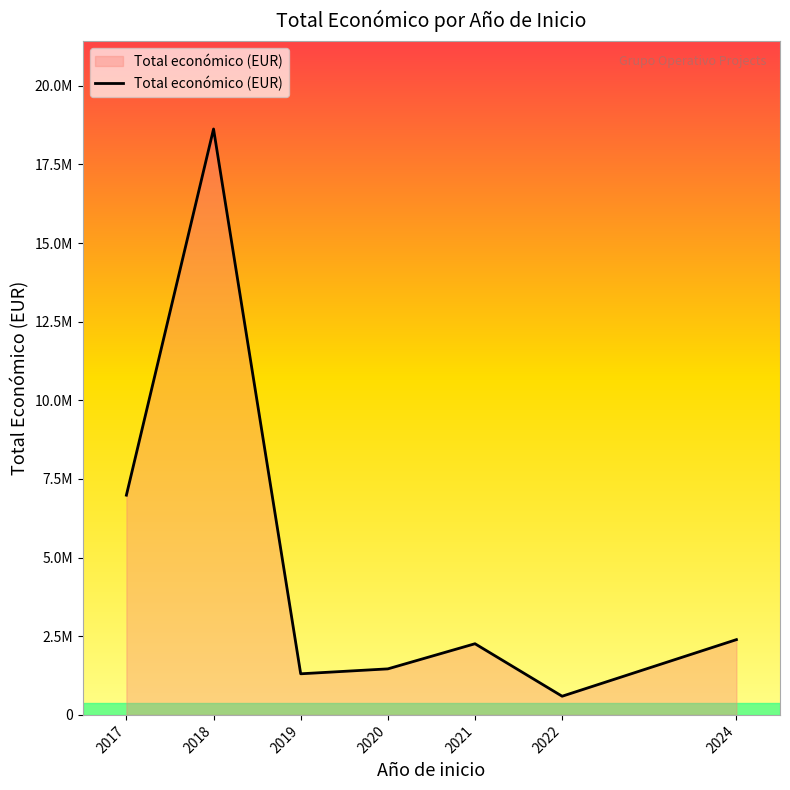

Reading left to right, extract all data points from this chart.

2017=6985221	2018=18625844	2019=1306883	2020=1463384	2021=2262409	2022=593713	2024=2392930